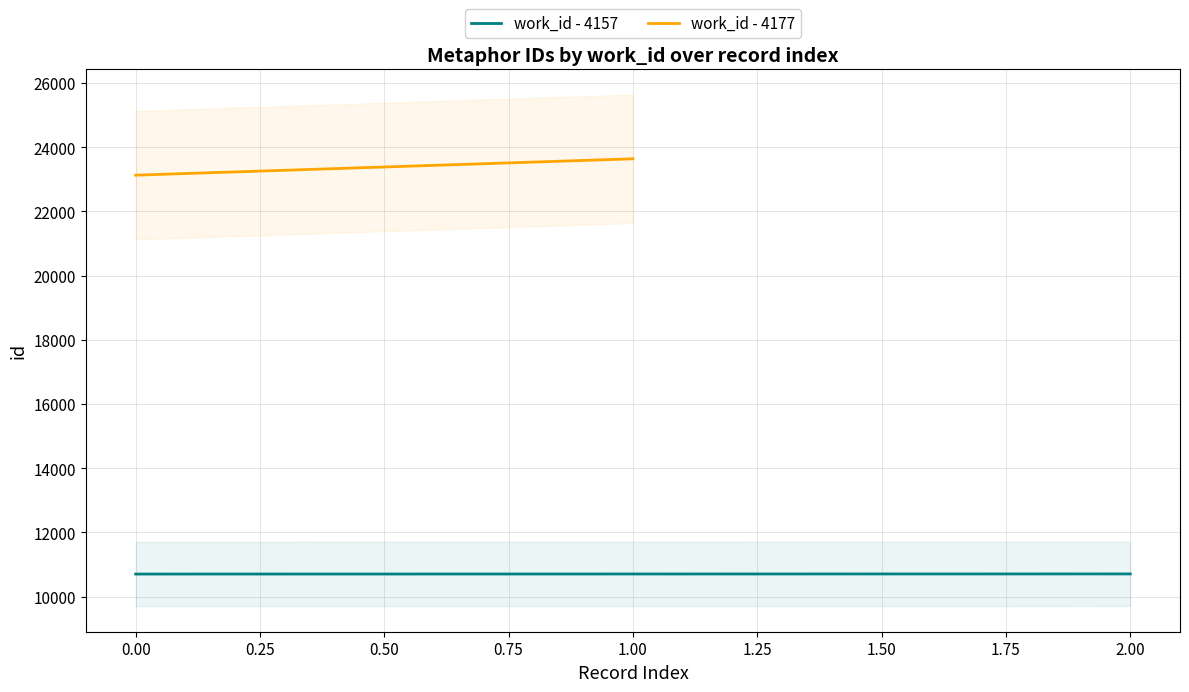

True or false: work_id - 4157 has a value of 10703 at 0.00.

True